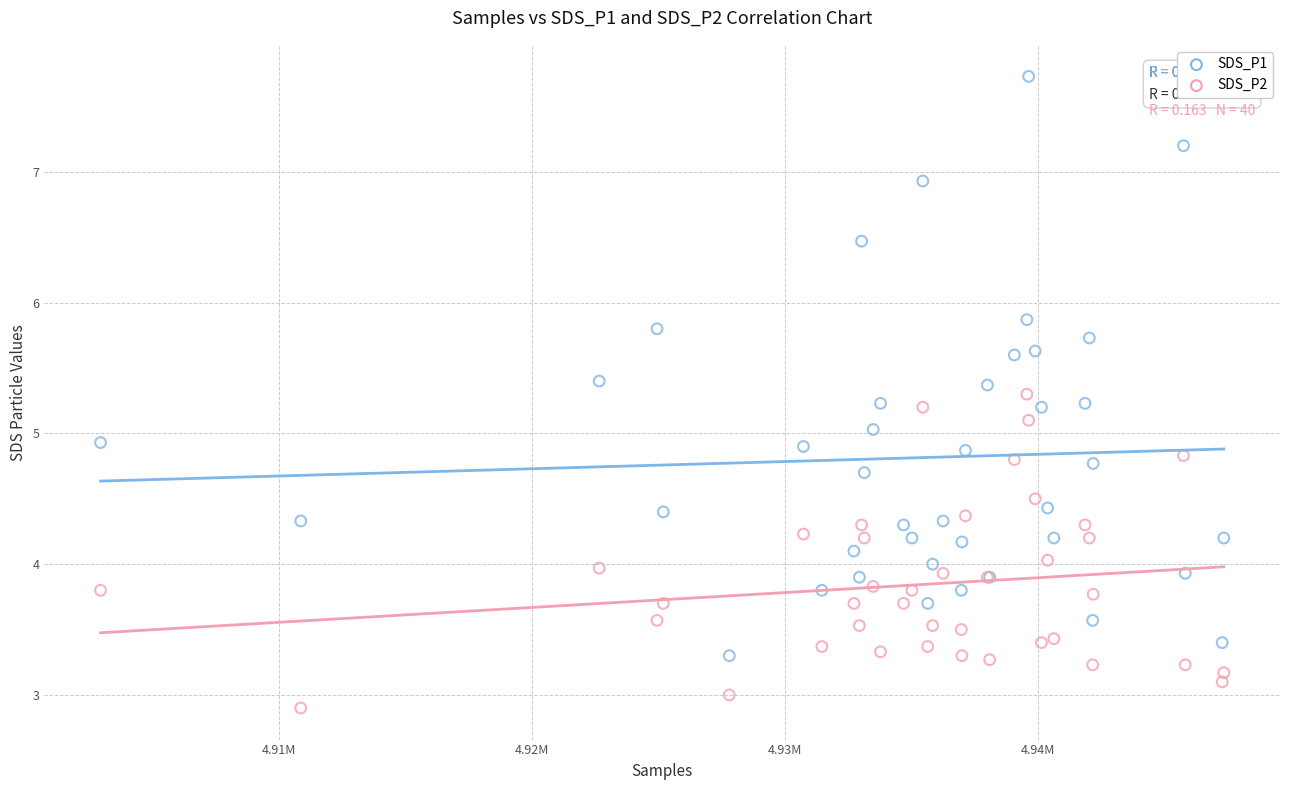

Which series reaches the maximum Y coordinate?

SDS_P1